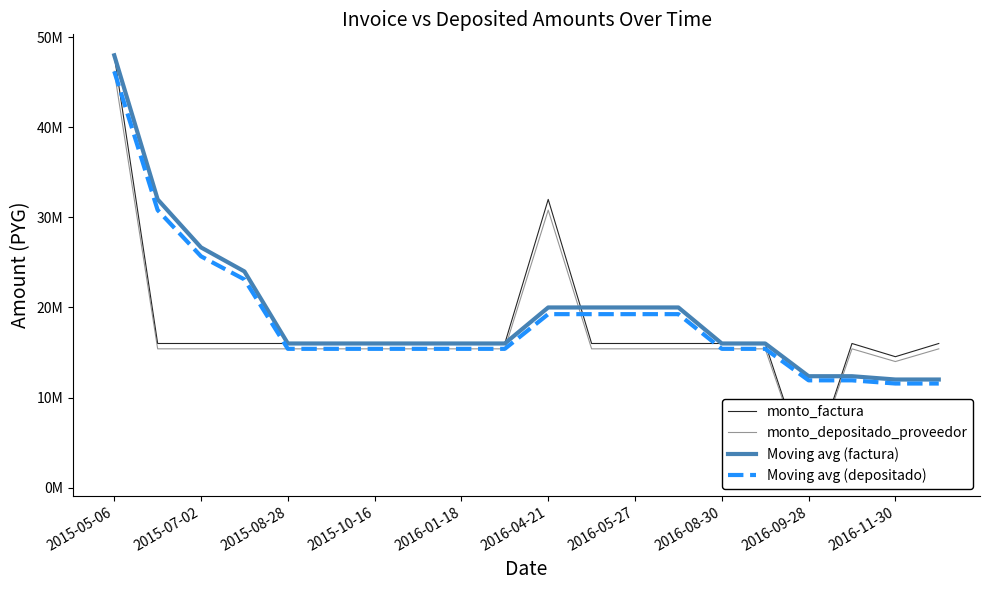

True or false: monto_factura has a value of 16000000.0 at 19.

True